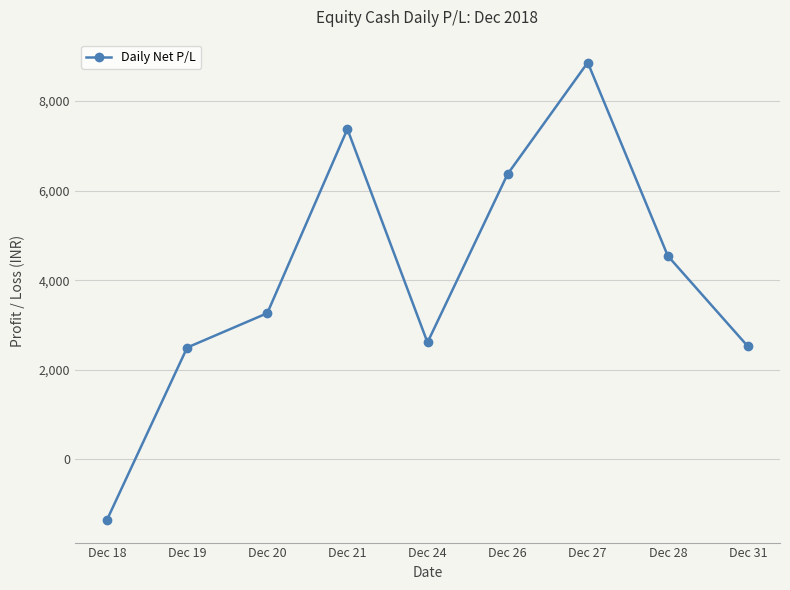

What is the ratio of the value at Dec 26 to the value at Dec 21?

0.9